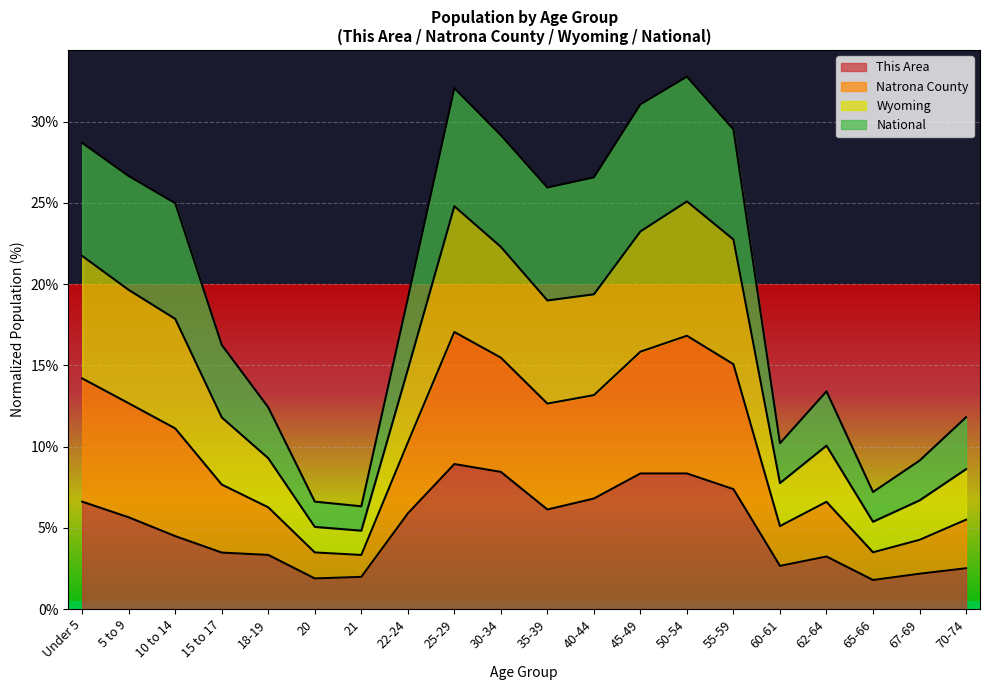

What is the smallest value displayed?

1.8